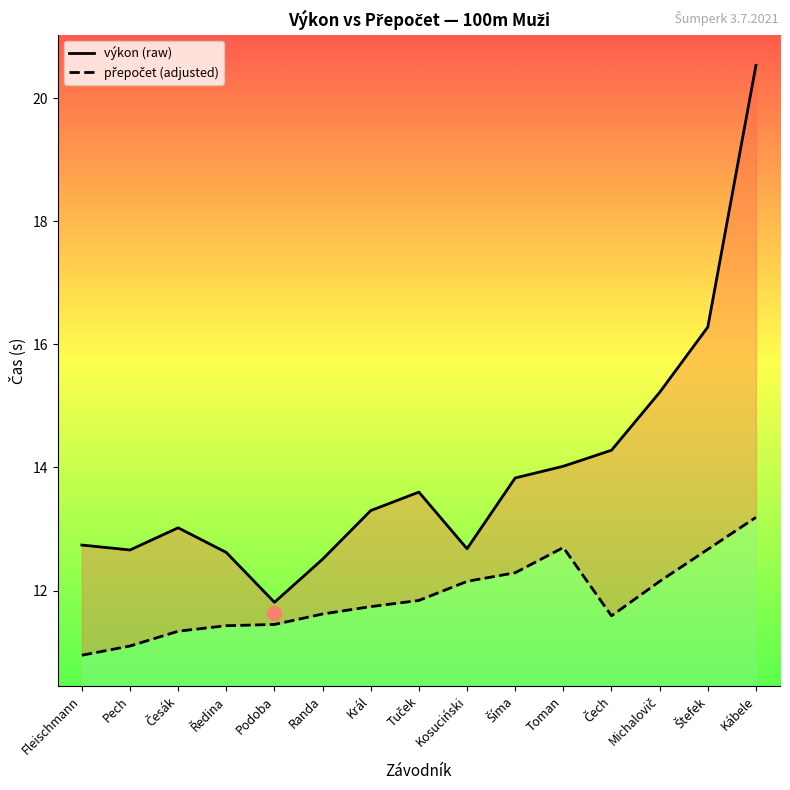

At how many categories does at least one series exceed 14?

5